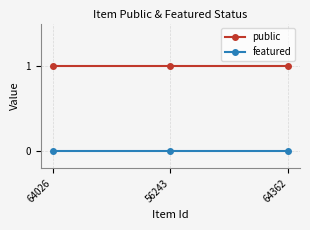

Which series has the largest total across all categories?

public